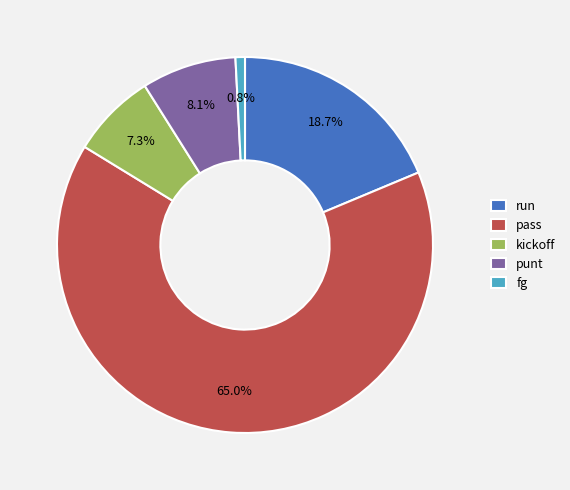

To the nearest percent, what is the difference between the pass and fg slice percentages?

64%